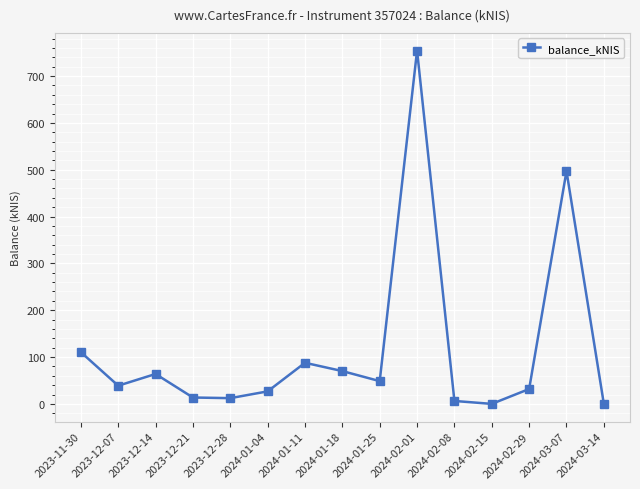

What is the change in value from 2023-12-07 to 2024-02-15?

-38.8